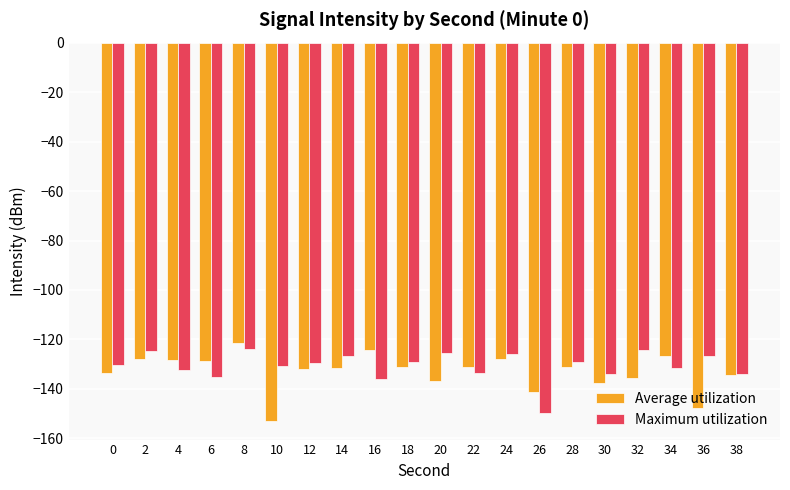

Which category has the lowest value in the Average utilization series?

10